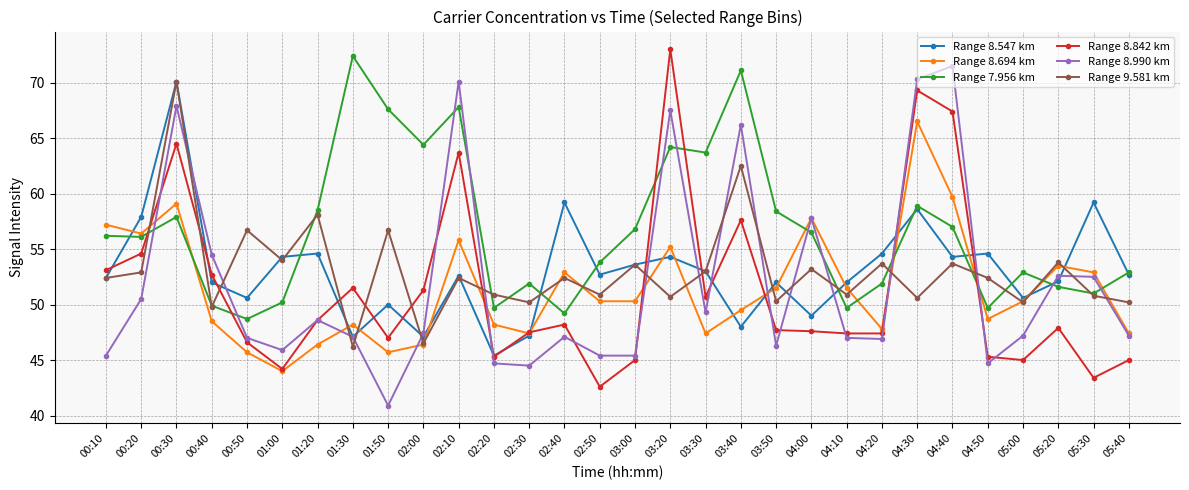

Between which two adjacent categories do Range 8.990 km and Range 7.956 km first intersect?

00:20 and 00:30